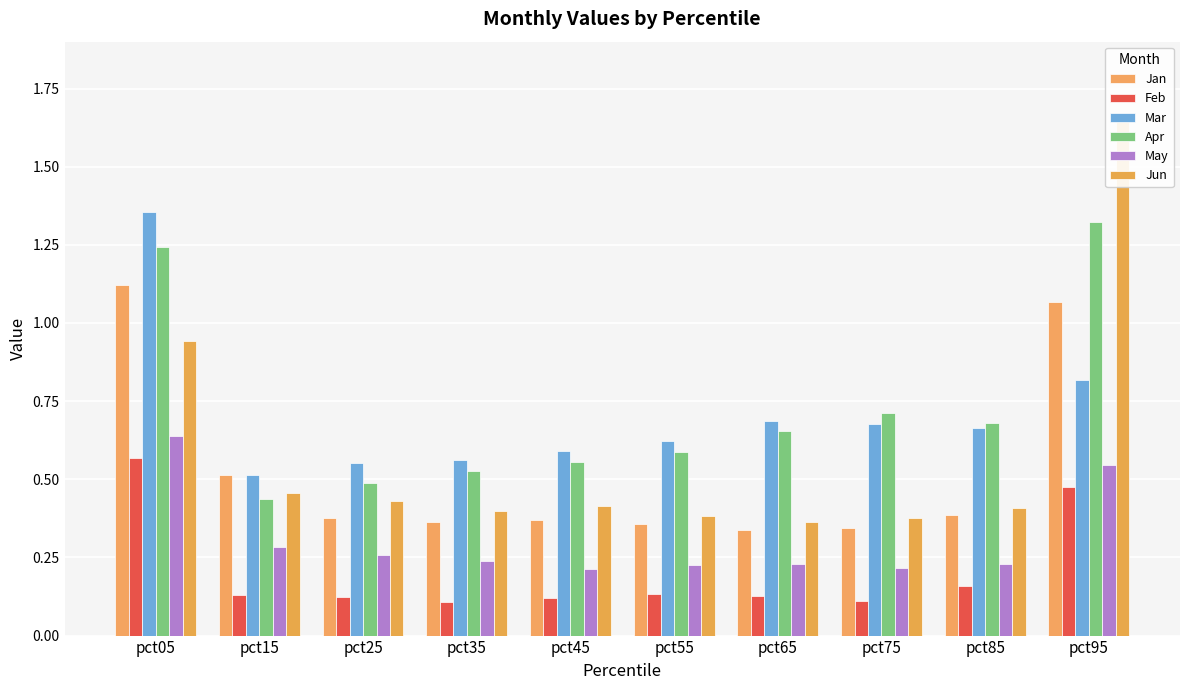

Count the number of categories in the chart.

10